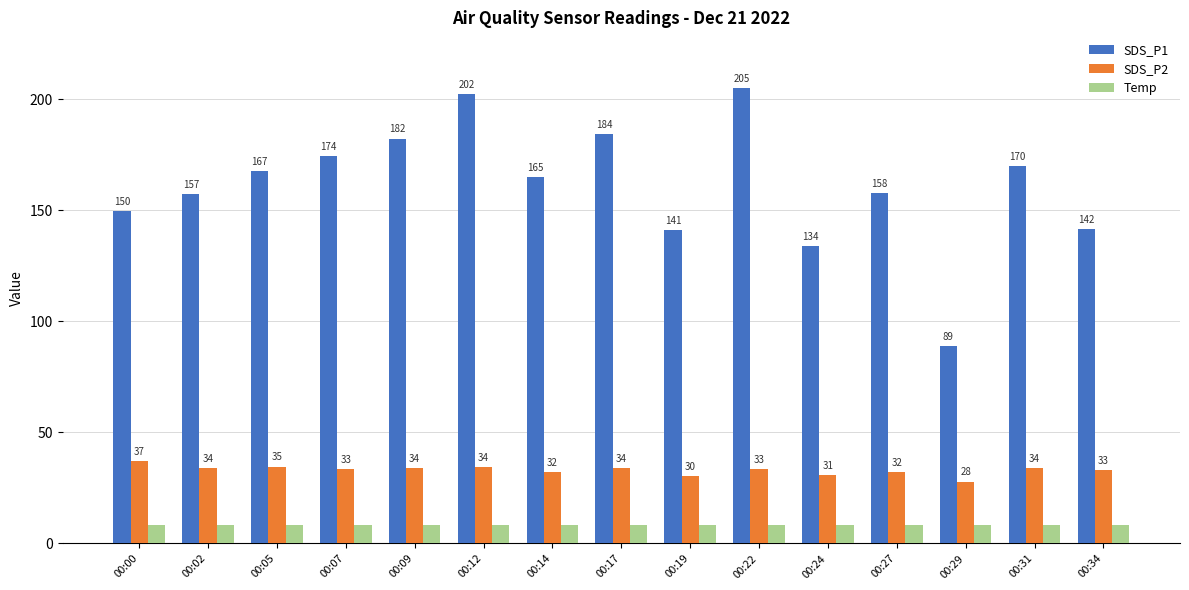

Which category has the highest value across all series?

00:22